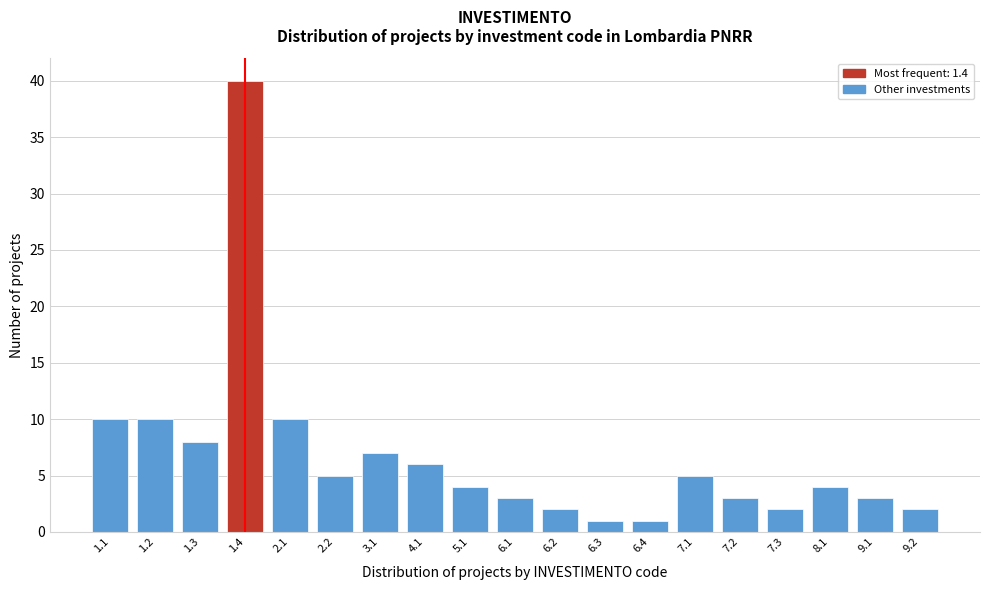

Reading left to right, list all the values displayed in this chart.

1.1=10	1.2=10	1.3=8	1.4=40	2.1=10	2.2=5	3.1=7	4.1=6	5.1=4	6.1=3	6.2=2	6.3=1	6.4=1	7.1=5	7.2=3	7.3=2	8.1=4	9.1=3	9.2=2